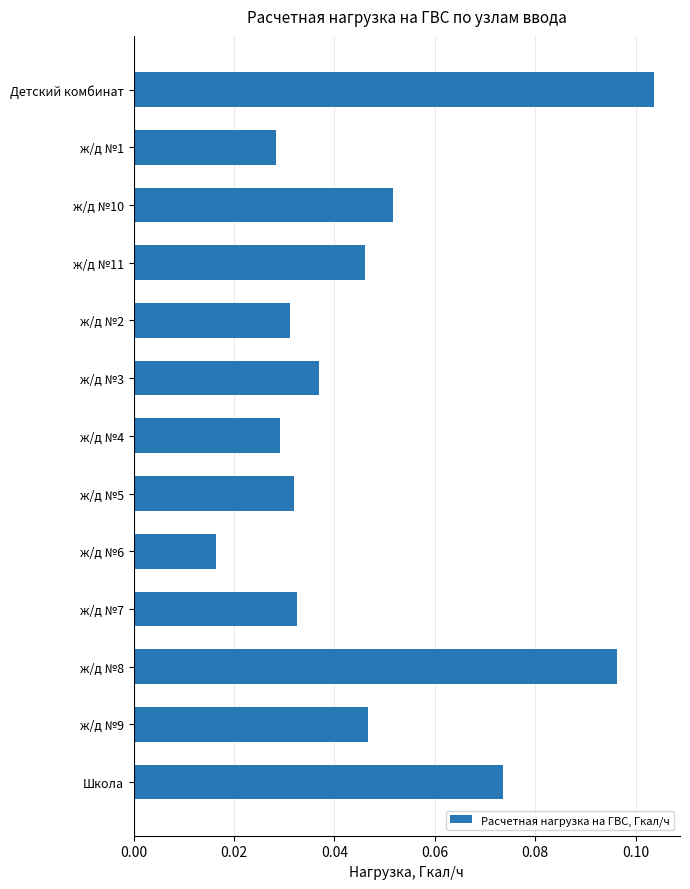

What is the label of the 3rd bar from the bottom?

ж/д №8